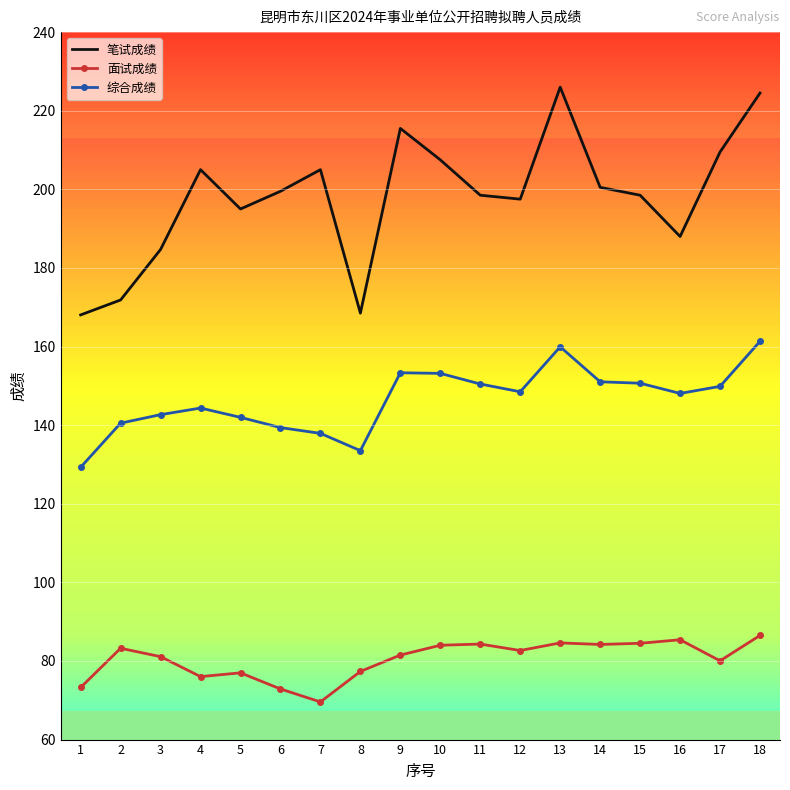

What is the total value across all series at 11?

433.3